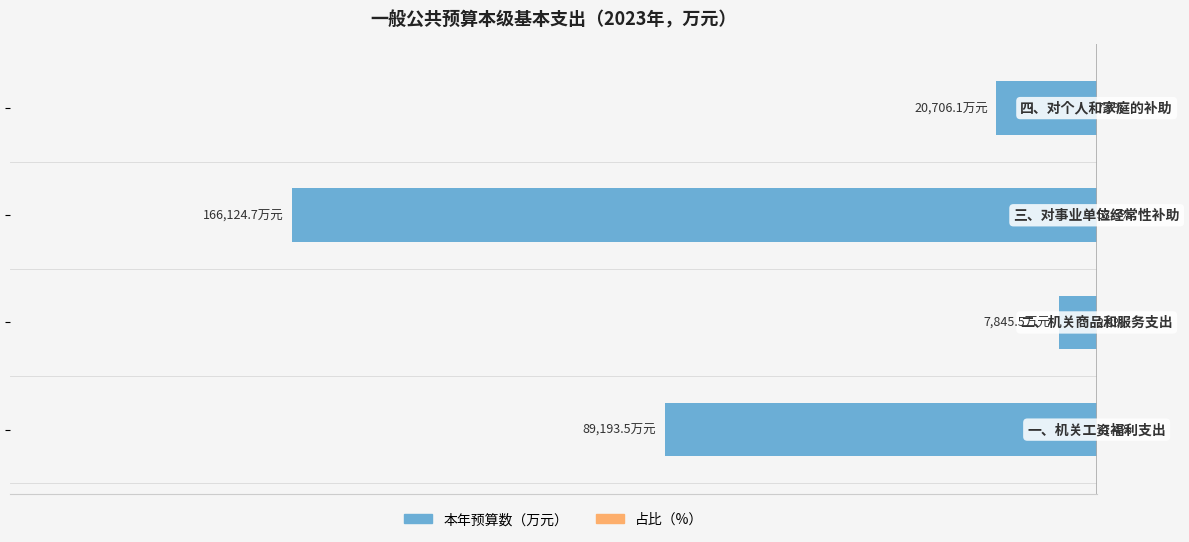

What is the sum of the 本年预算数（万元） values at −150000 and −225000?

-109899.6